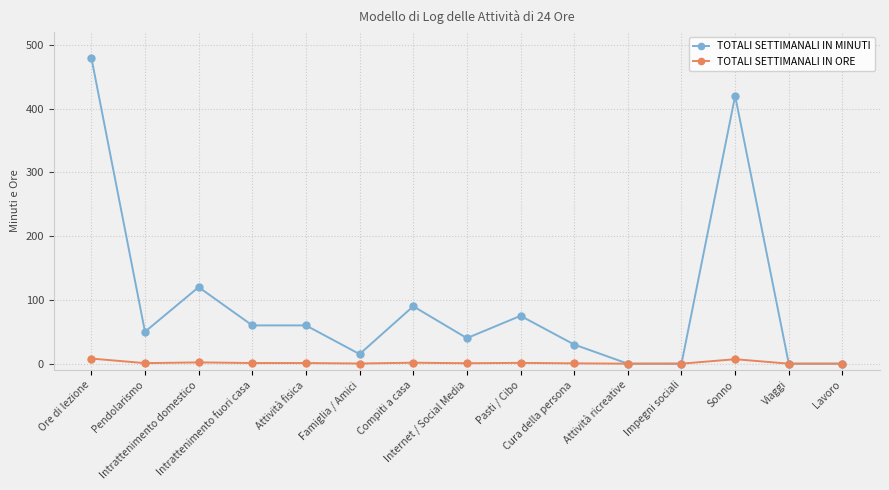

What is the sum of all TOTALI SETTIMANALI IN ORE values?

24.0